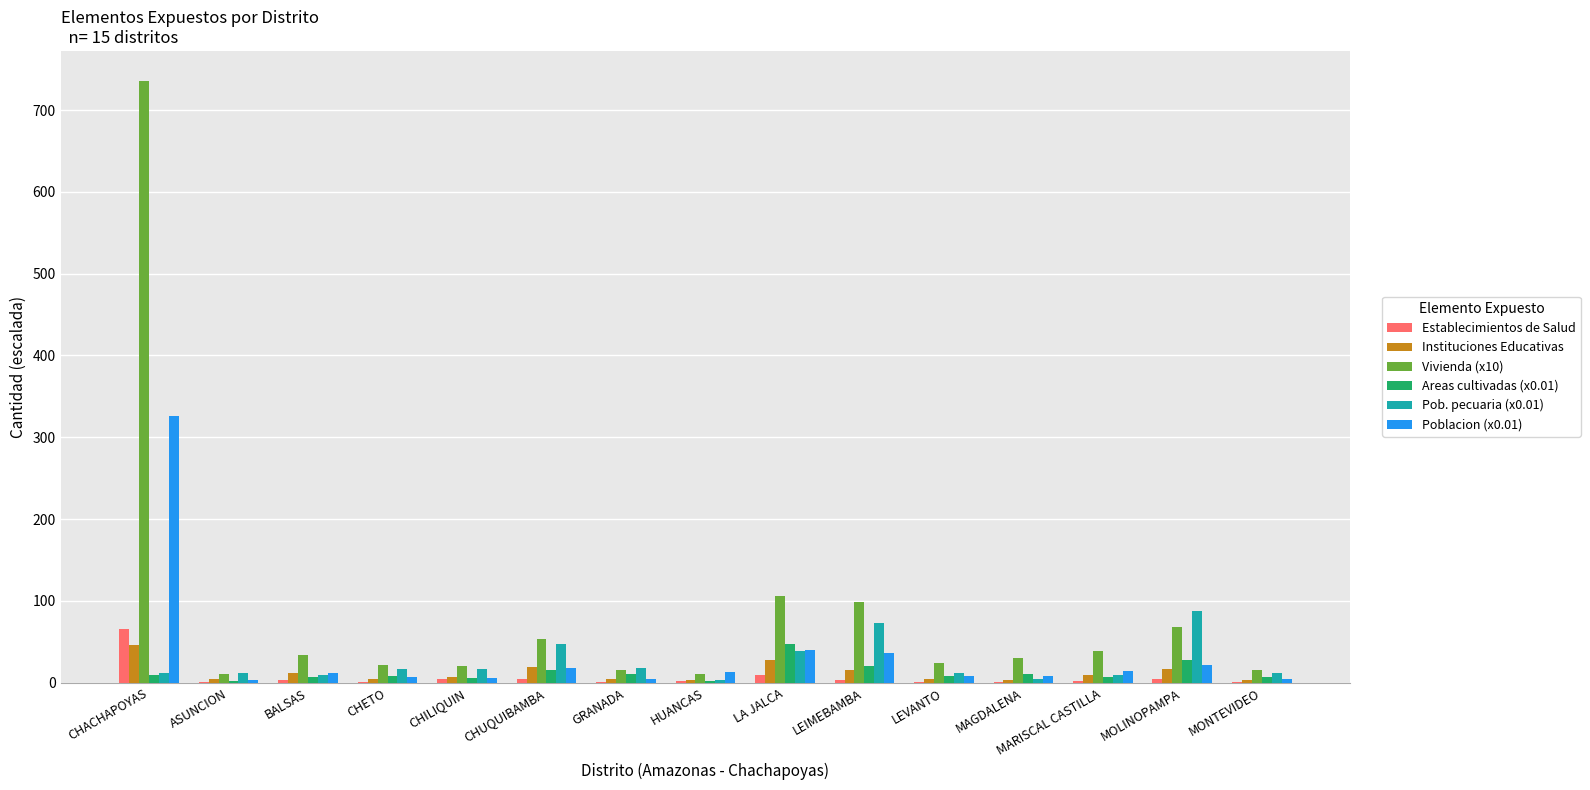

At which category is the sum across all series the highest?

CHACHAPOYAS